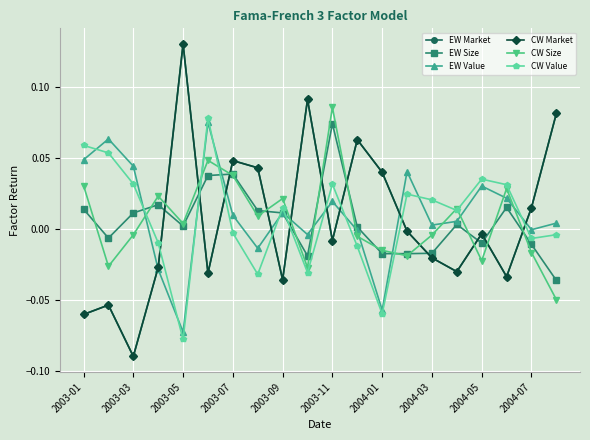

Does the chart have visible grid lines?

Yes